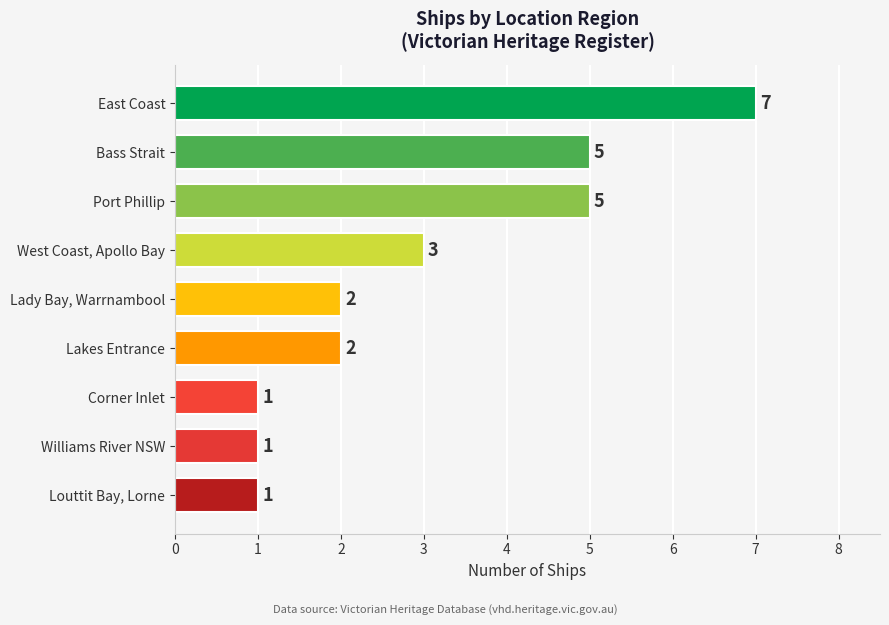

Approximately how many times larger is the value at Lakes Entrance compared to Bass Strait?

0.4